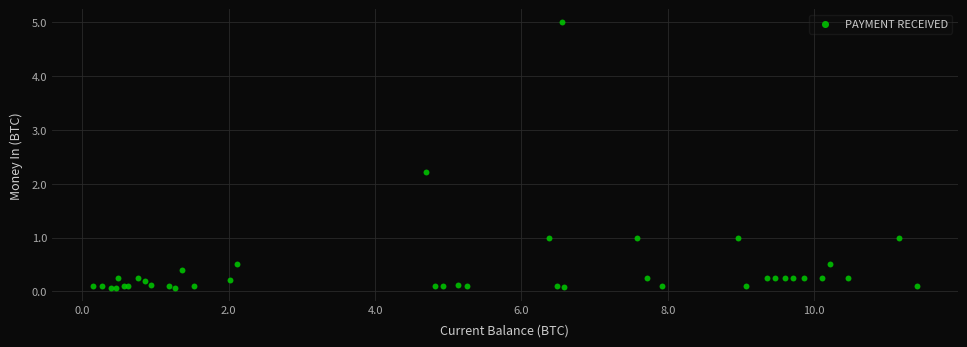

What Y value in the scatter plot is closest to 2?

2.2